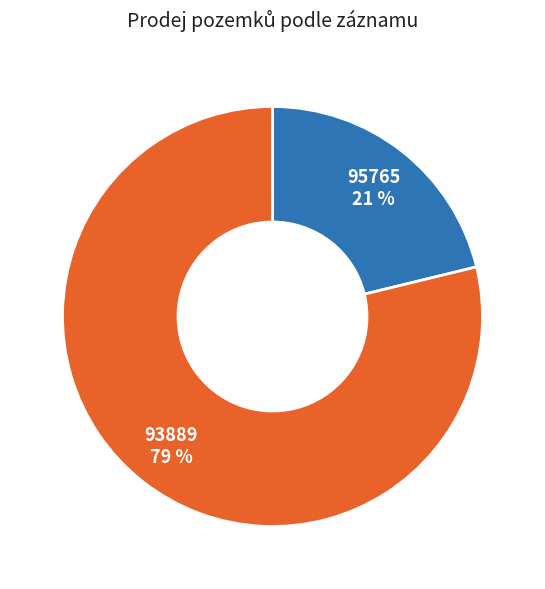

To the nearest percent, what portion does 93889 represent?

79%